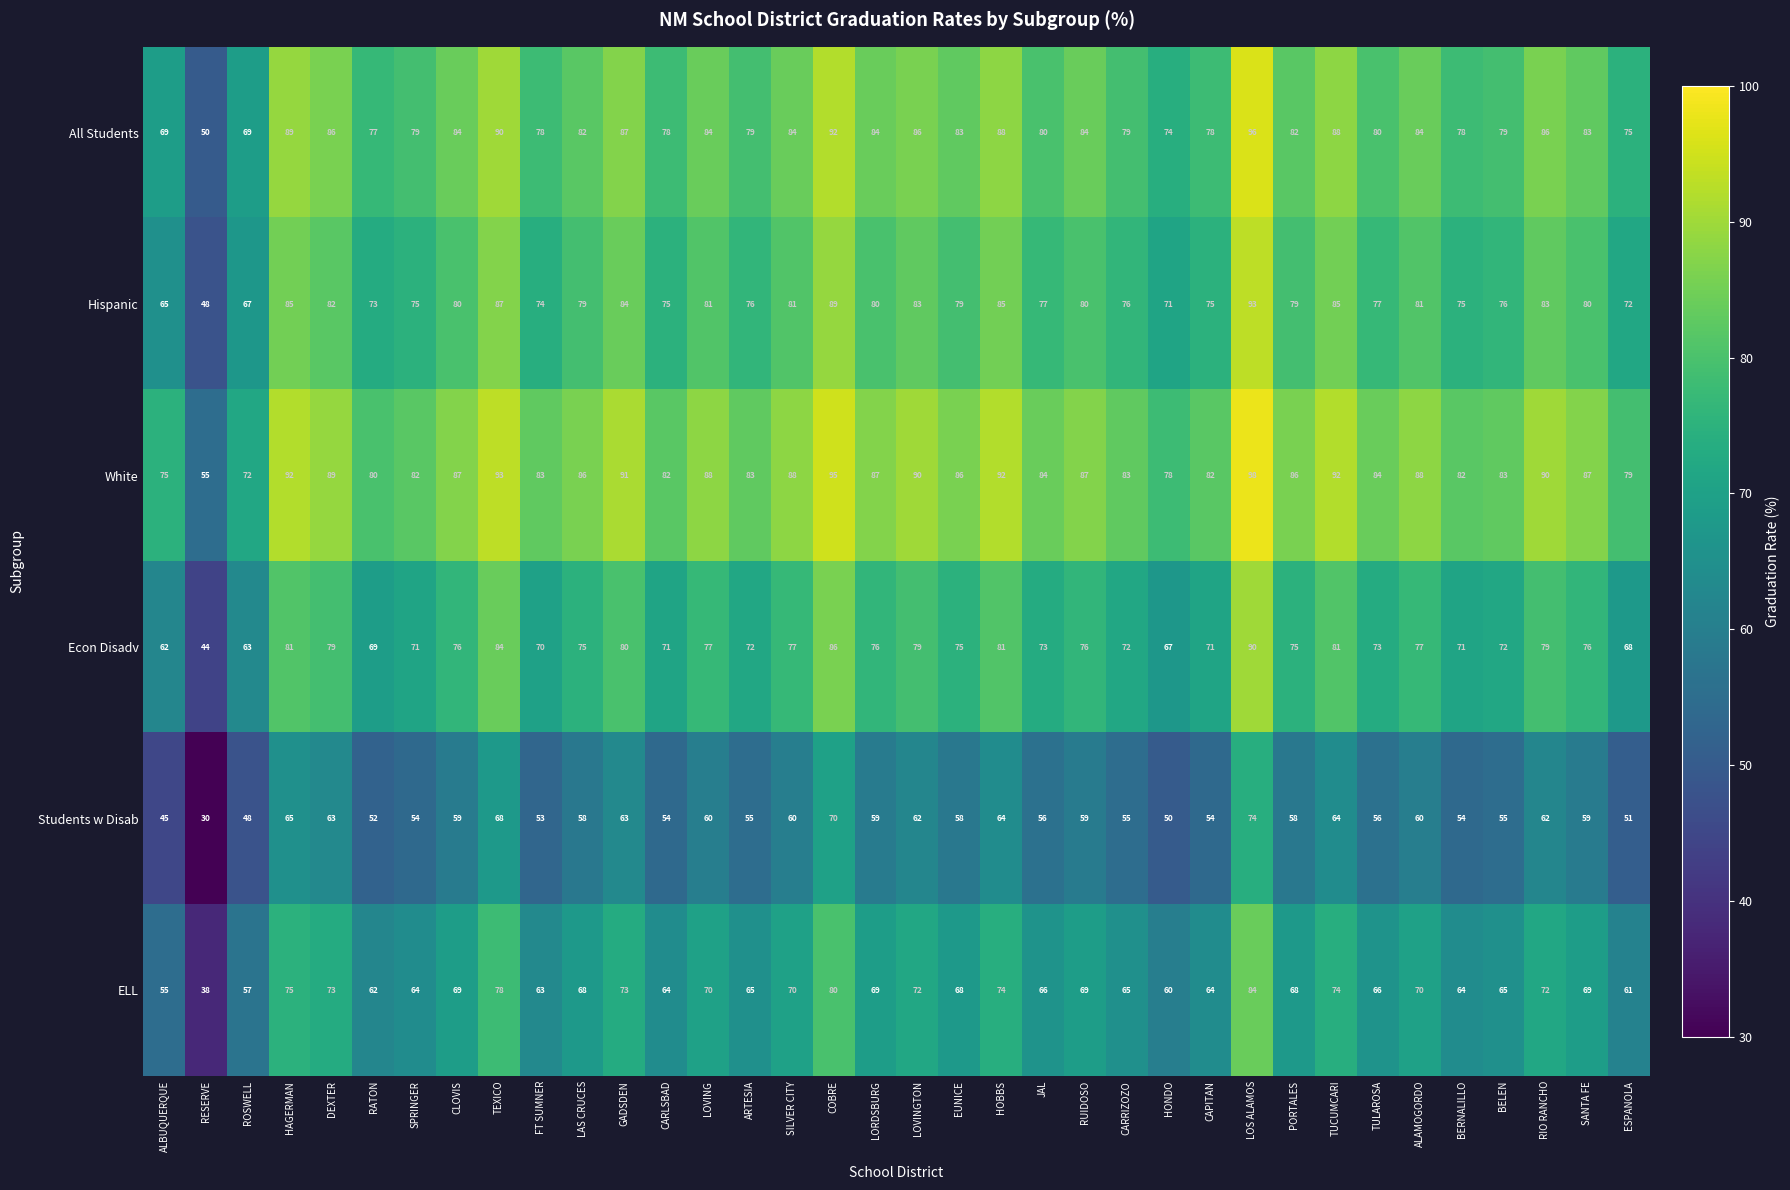

Count the number of categories in the chart.

36